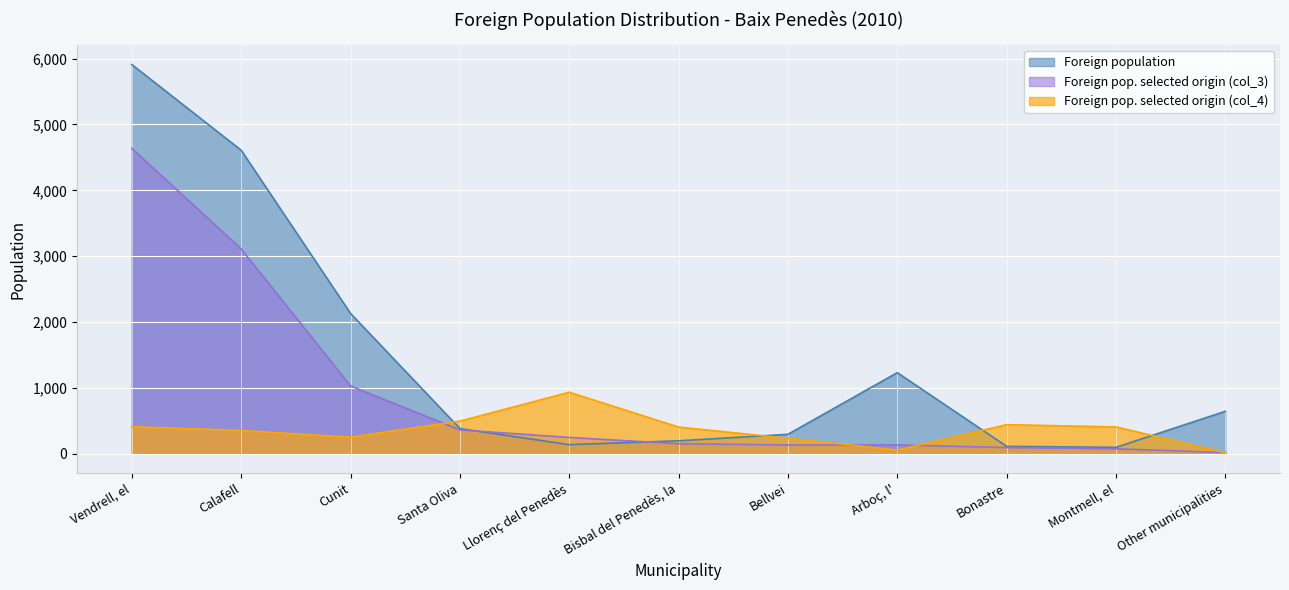

What is the label of the 9th point from the right?

Cunit